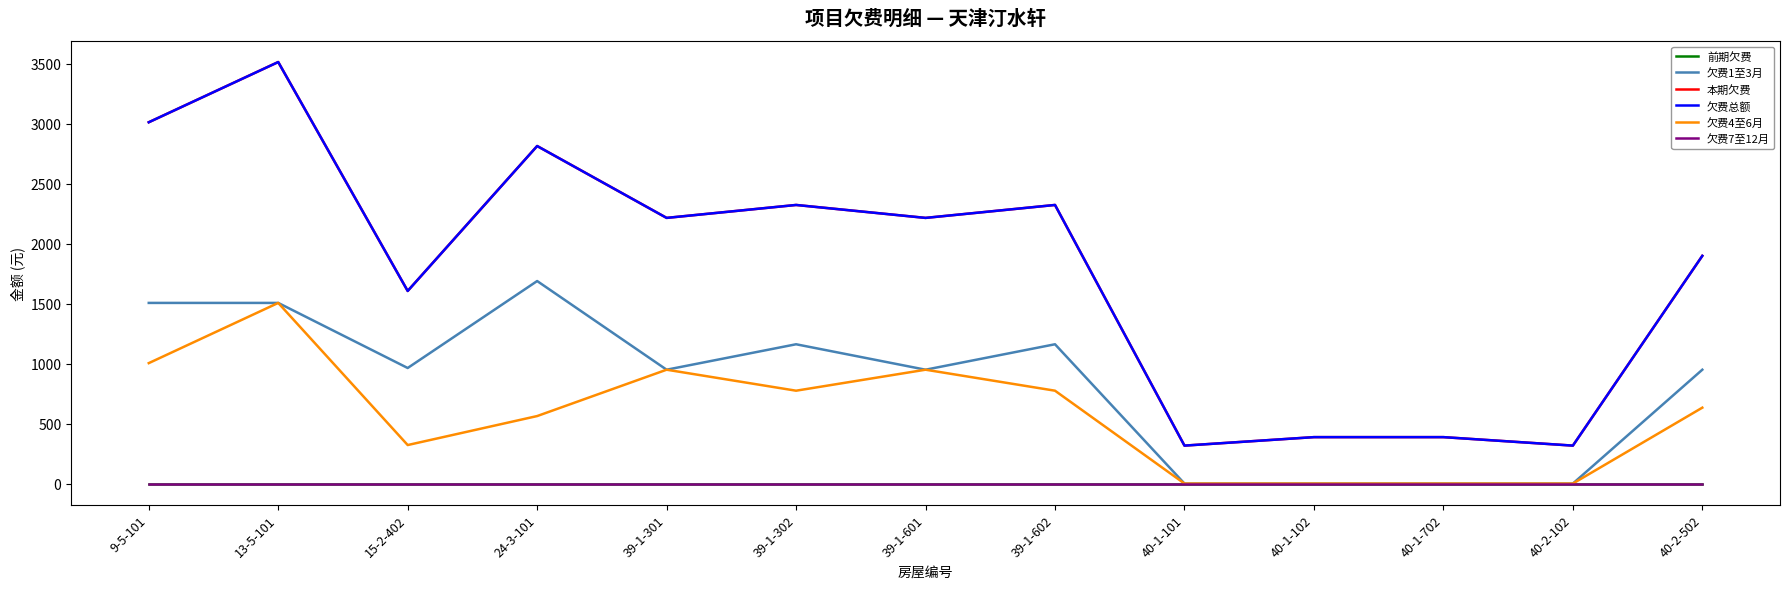

The value of 欠费1至3月 at 39-1-302 is 1160.9. True or false?

True